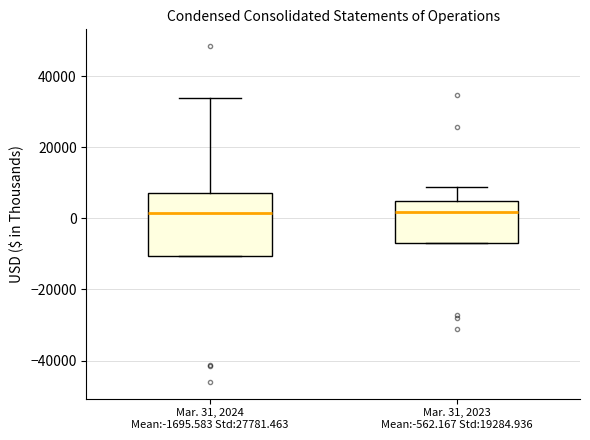

Which box is the tallest, from its lower edge to its upper edge?

Mar. 31, 2024 Mean:-1695.583 Std:27781.463